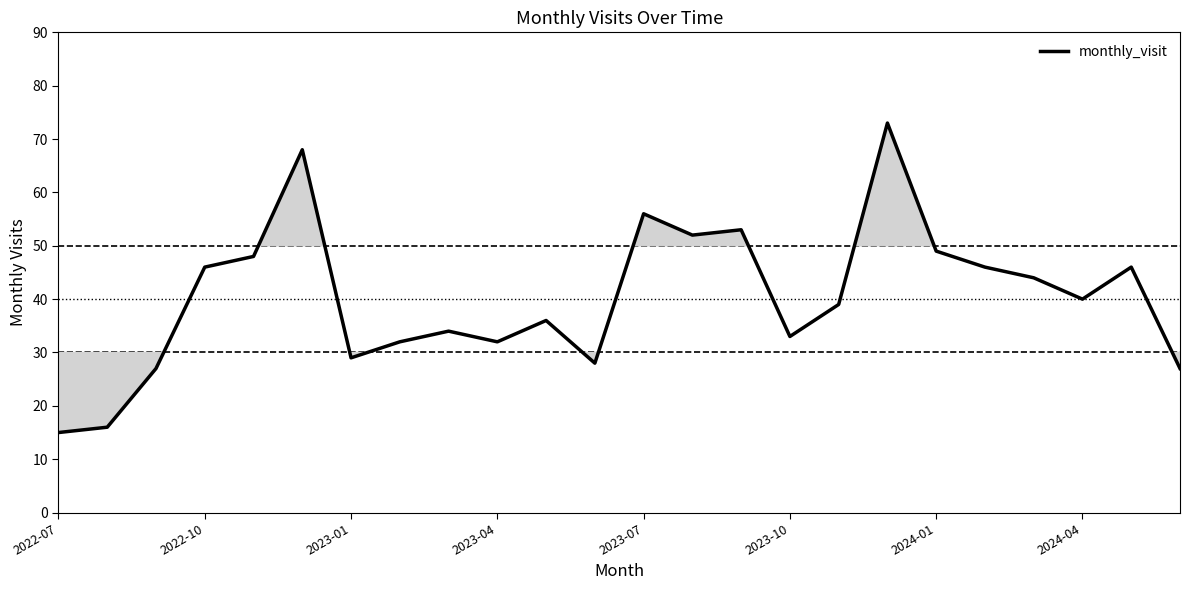

What is the difference between the maximum and minimum values?

58